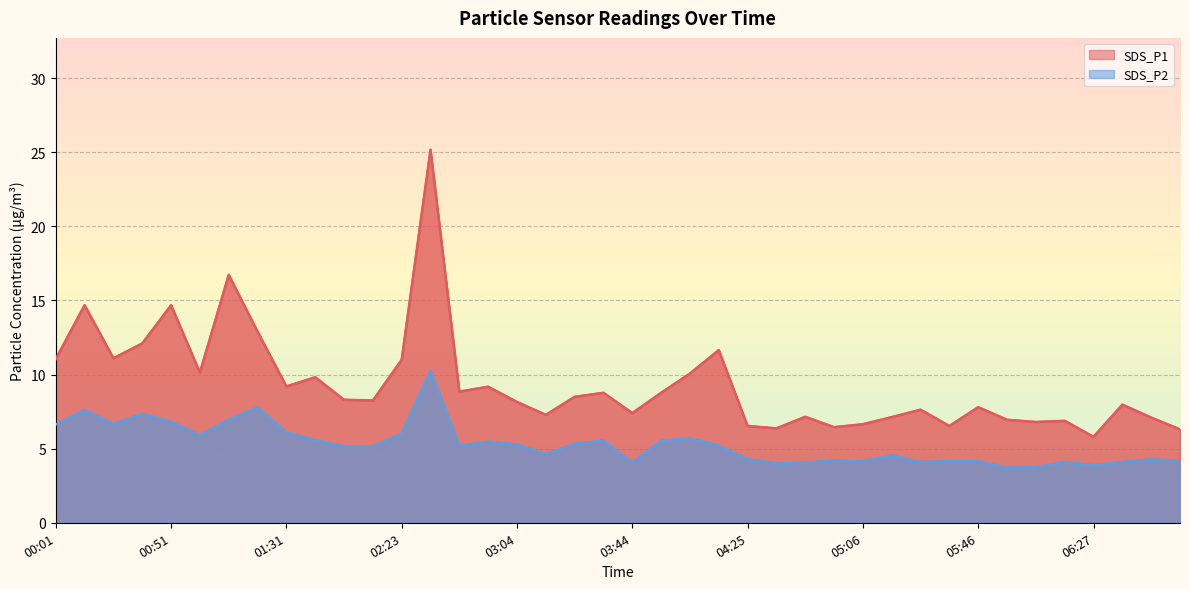

What is the average value of the SDS_P1 series?

9.3